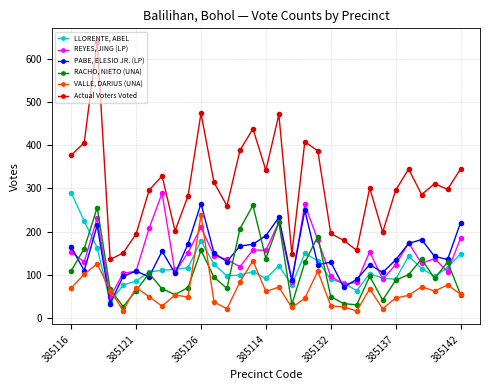

What is the minimum value for PABE, ELESIO JR. (LP)?

34